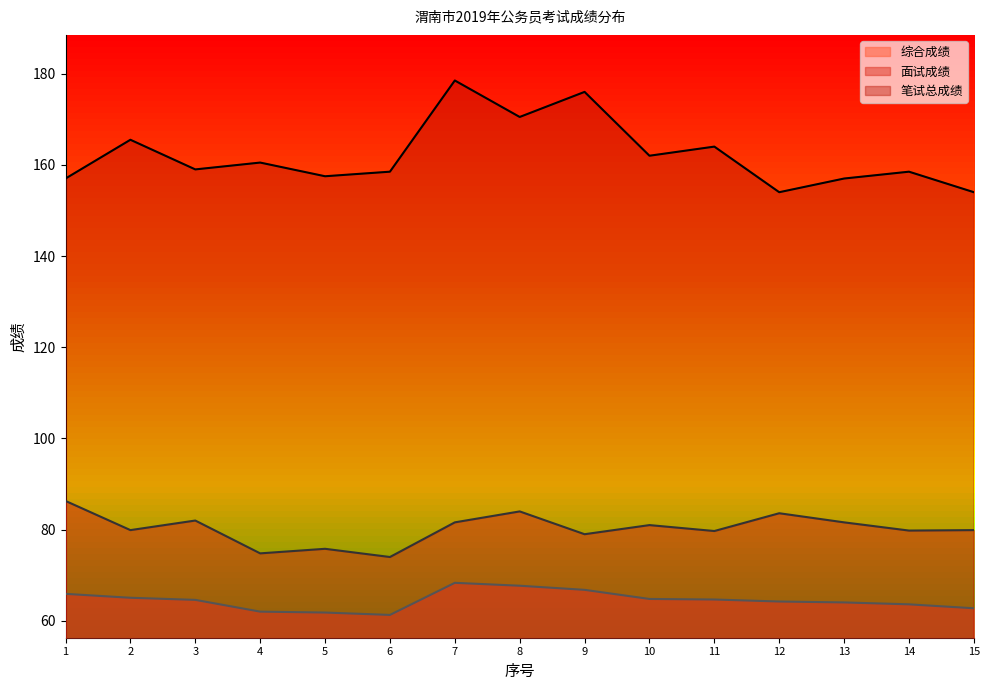

Reading left to right, what are all the values shown in this chart?

笔试总成绩: 1=157.0	2=165.5	3=159.0	4=160.5	5=157.5	6=158.5	7=178.5	8=170.5	9=176.0	10=162.0	11=164.0	12=154.0	13=157.0	14=158.5	15=154.0
面试成绩: 1=86.3	2=79.9	3=82.0	4=74.8	5=75.8	6=74.0	7=81.6	8=84.0	9=79.0	10=81.0	11=79.7	12=83.6	13=81.6	14=79.8	15=79.9
综合成绩: 1=65.9	2=65.1	3=64.6	4=62.0	5=61.8	6=61.3	7=68.3	8=67.7	9=66.8	10=64.8	11=64.7	12=64.2	13=64.0	14=63.6	15=62.8